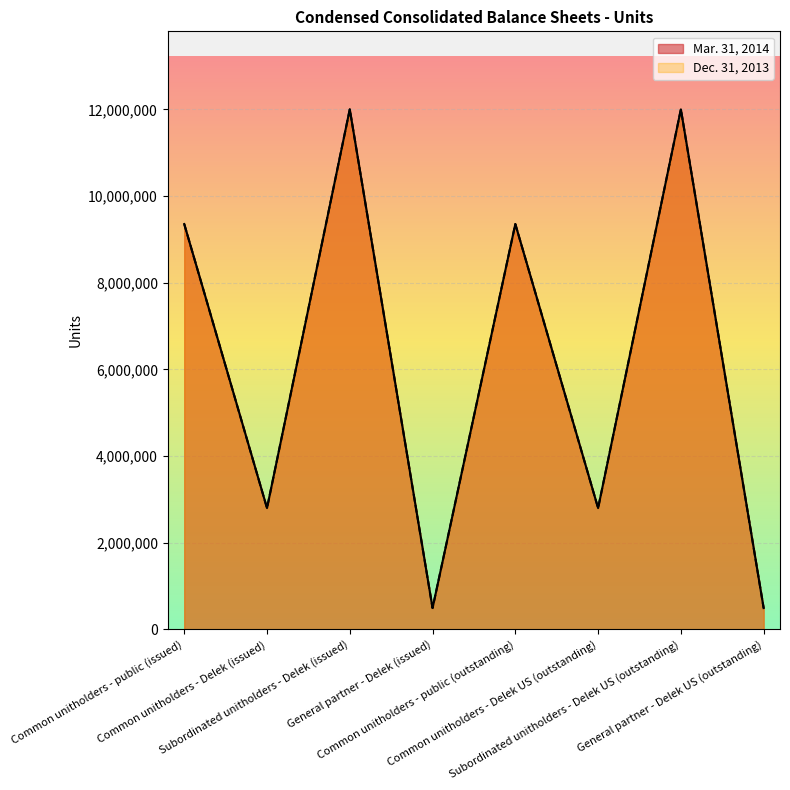

True or false: Mar. 31, 2014 has a value of 492893 at General partner - Delek (issued).

True